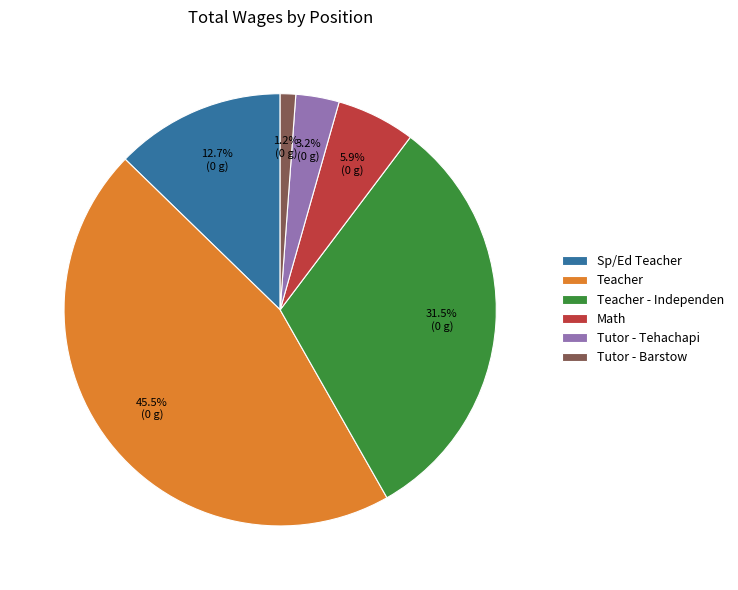

Rank the categories by value from highest to lowest.

Teacher, Teacher - Independen, Sp/Ed Teacher, Math, Tutor - Tehachapi, Tutor - Barstow